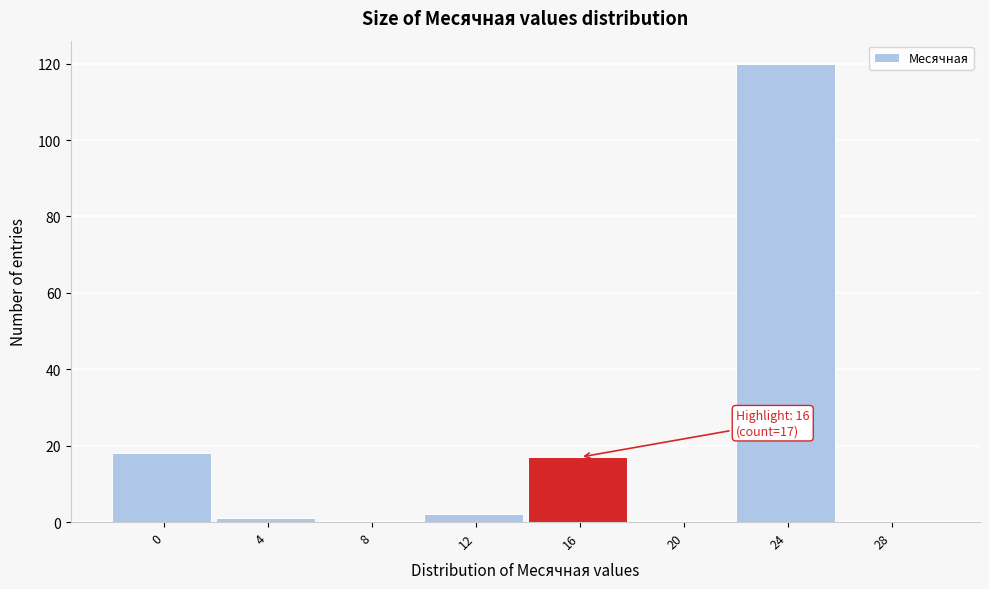

Reading left to right, transcribe all the data shown in this chart.

0=18	4=1	8=0	12=2	16=17	20=0	24=120	28=0